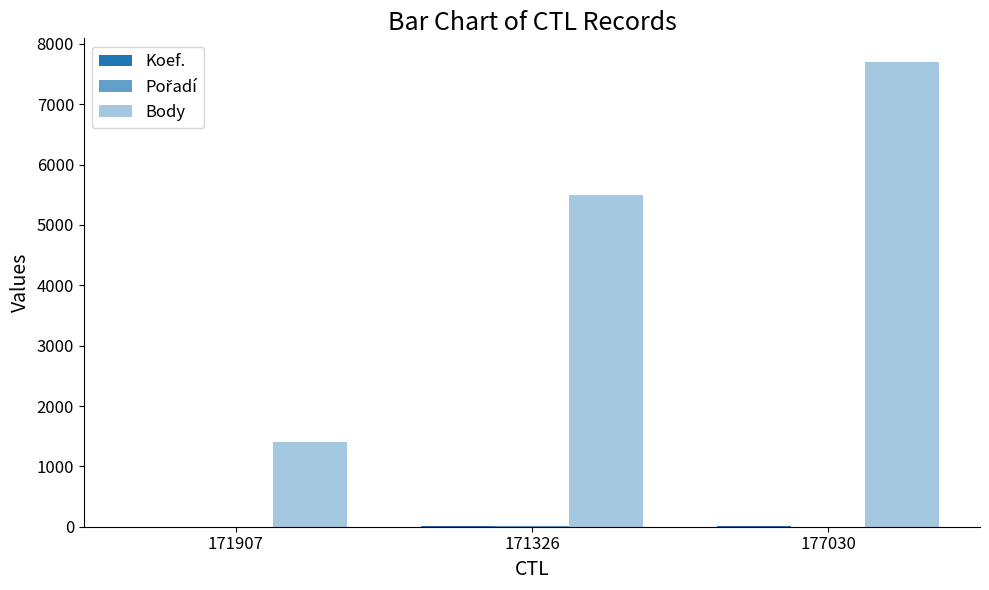

How many groups of bars are there?

3